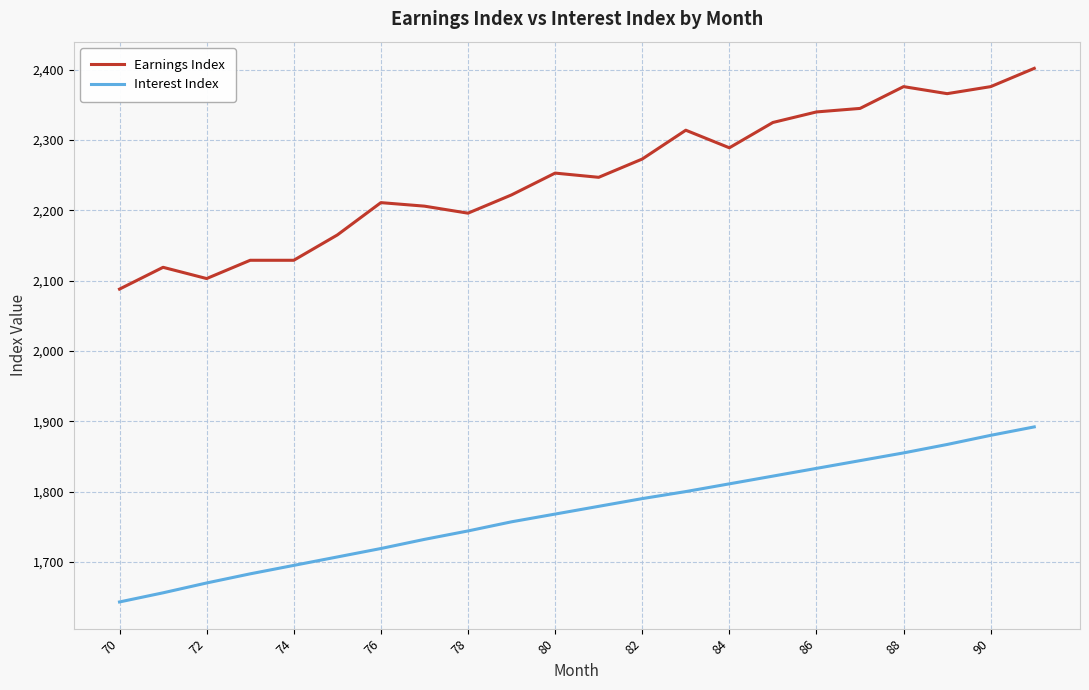

What is the highest value of the Earnings Index series?

2402